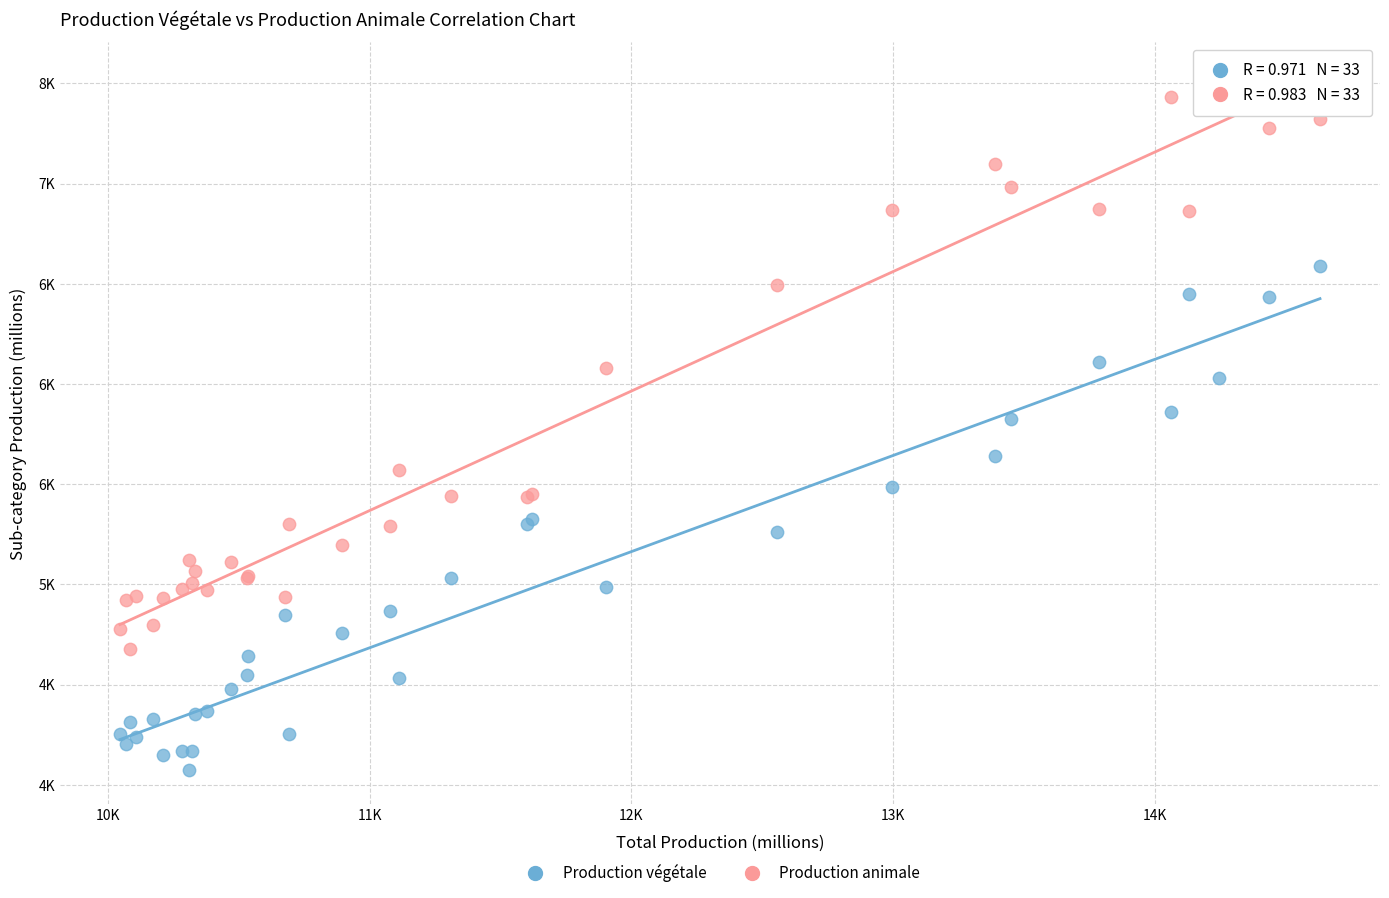

Which series reaches the minimum Y coordinate?

Production végétale